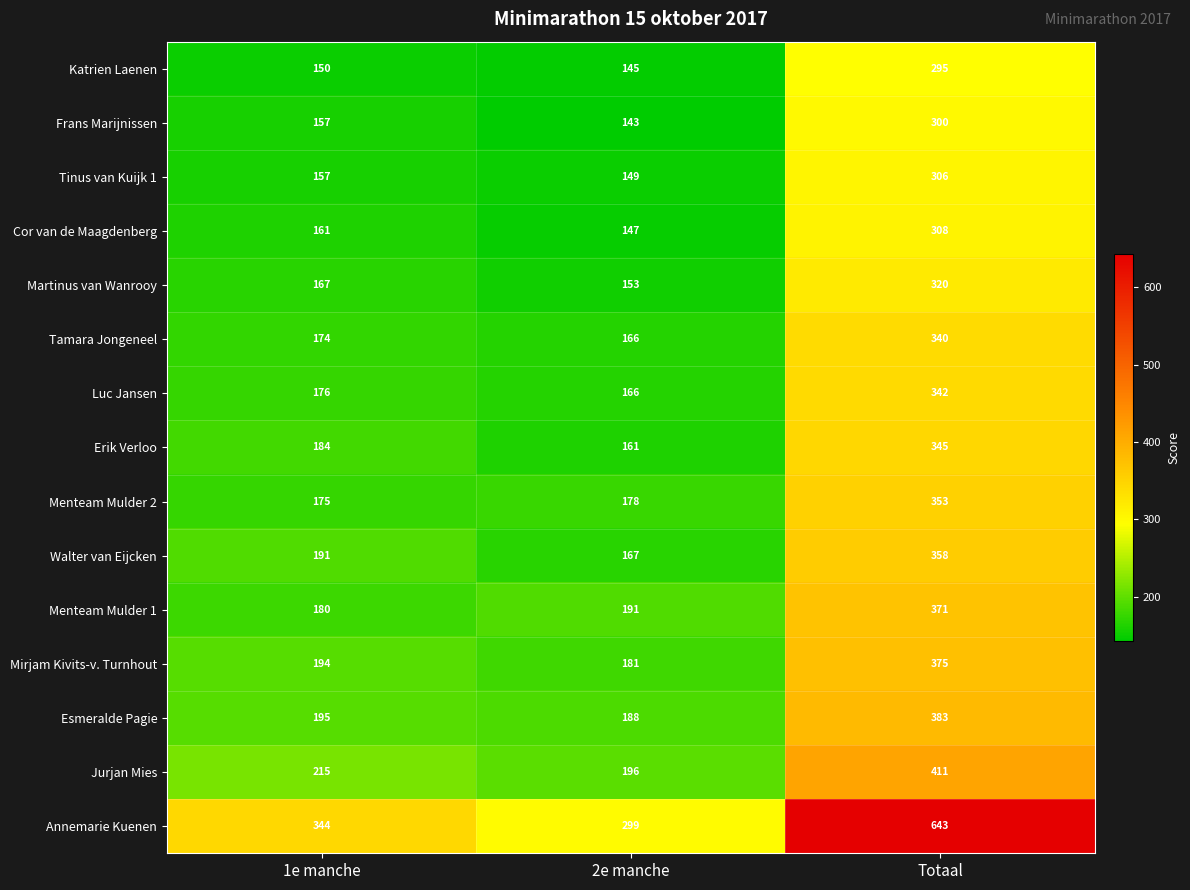

What is the highest value of the Frans Marijnissen series?

300